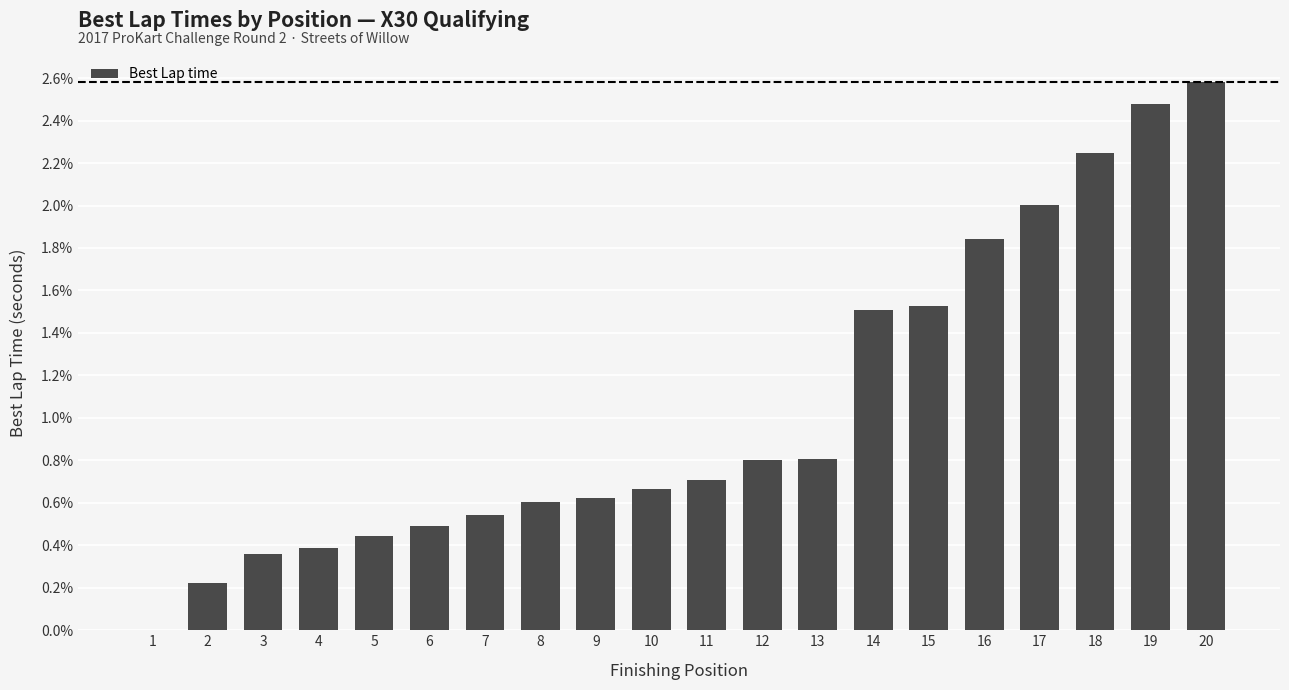

The chart shows a value of 0.6 at 9. True or false?

True